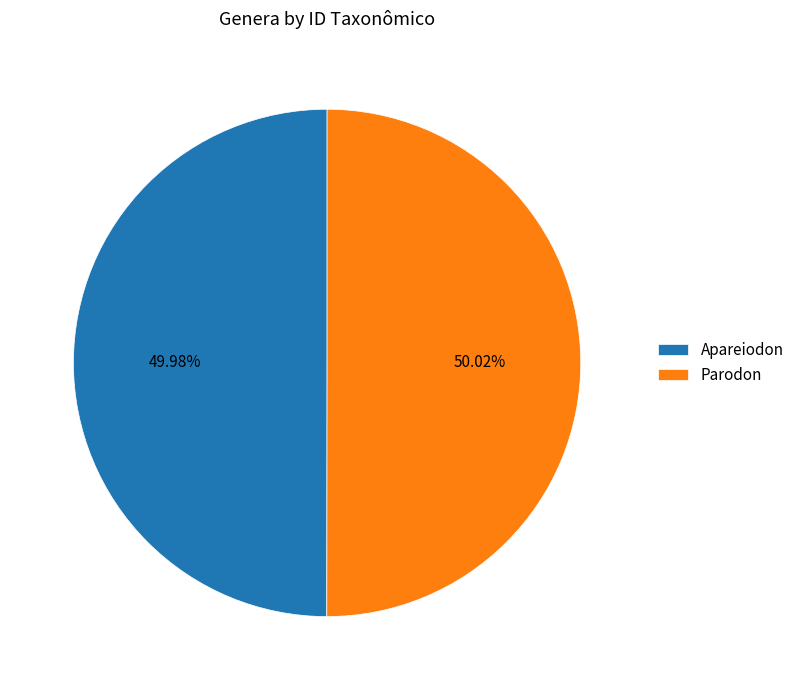

Does any single category account for the majority?

Yes